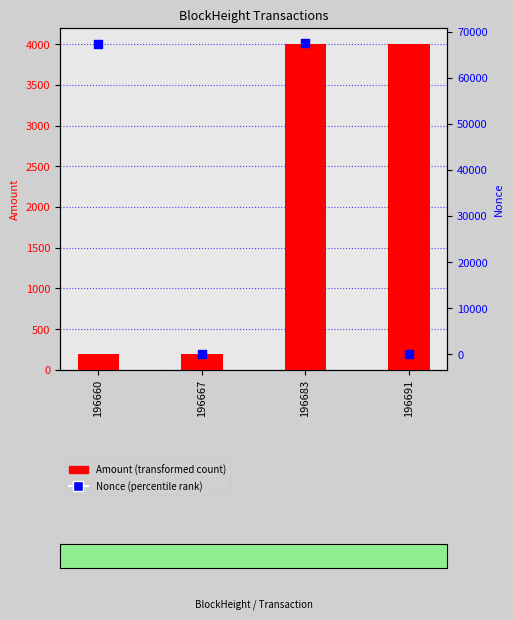

Which series has the largest total across all categories?

Nonce (percentile-like)